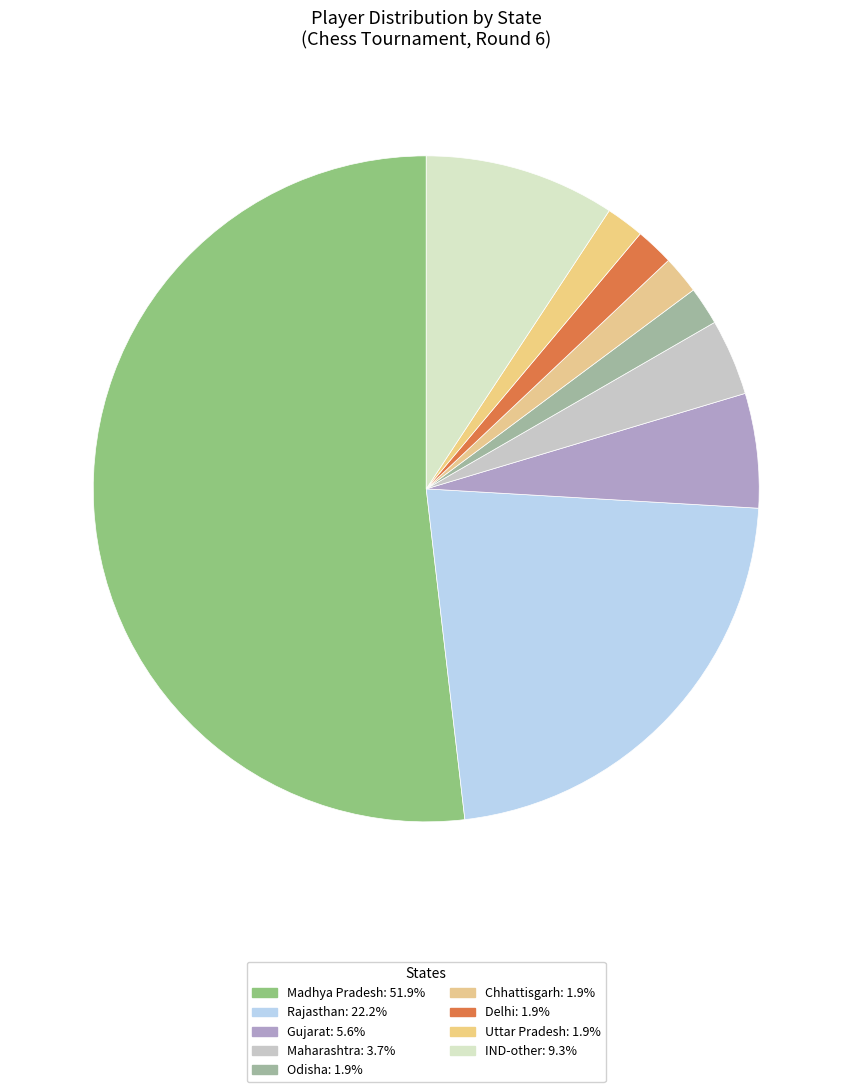

How many slices are in this pie chart?

9